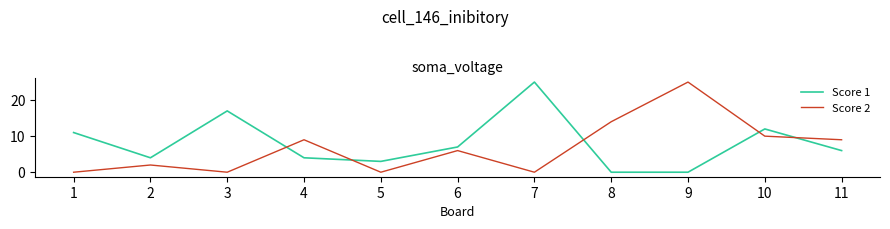

What is the difference between the maximum and minimum values in the Score 1 series?

25